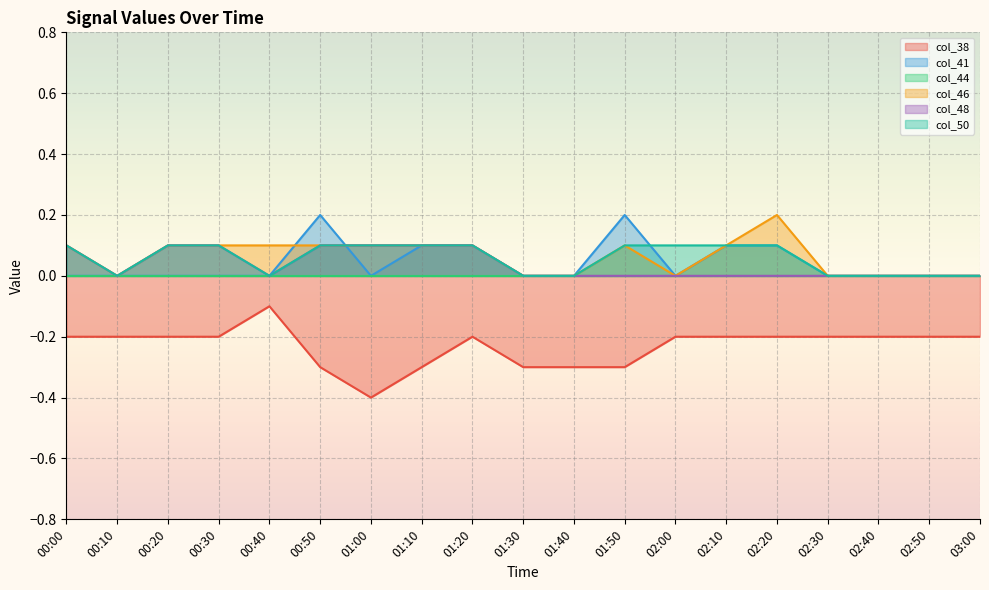

At how many categories does at least one series exceed 0?

12